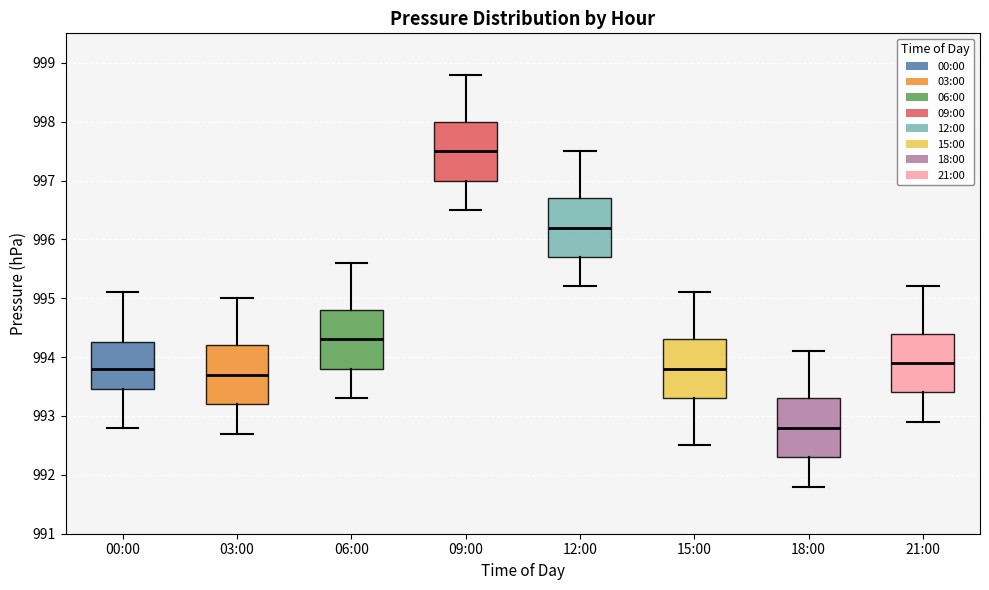

Reading left to right, transcribe this box plot: for each box, give where its median line is, the range the box spans, and where its two whiskers end, as read against the y-axis. The values are not printed on the chart, so give them approximately, as read against the axis.

00:00: median 993.8, box 993.5 to 994.3, whiskers 992.8 to 995.1
03:00: median 993.7, box 993.2 to 994.2, whiskers 992.7 to 995.0
06:00: median 994.3, box 993.8 to 994.8, whiskers 993.3 to 995.6
09:00: median 997.5, box 997.0 to 998.0, whiskers 996.5 to 998.8
12:00: median 996.2, box 995.7 to 996.7, whiskers 995.2 to 997.5
15:00: median 993.8, box 993.3 to 994.3, whiskers 992.5 to 995.1
18:00: median 992.8, box 992.3 to 993.3, whiskers 991.8 to 994.1
21:00: median 993.9, box 993.4 to 994.4, whiskers 992.9 to 995.2